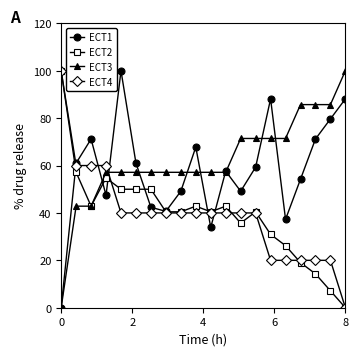

What is the value of the ECT3 point at the 17th from the left?

85.7